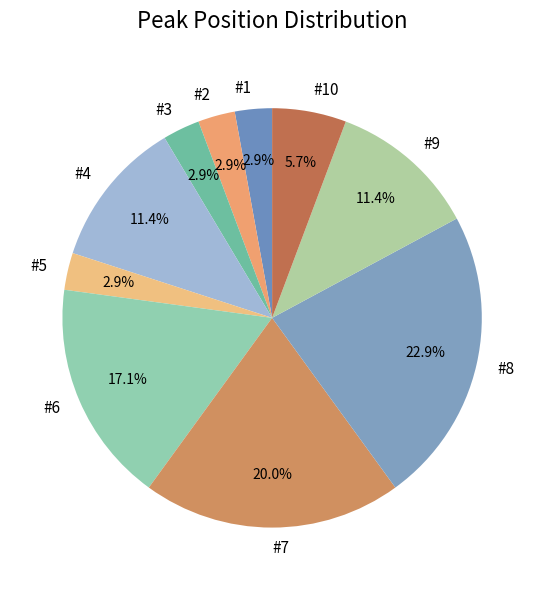

To the nearest percent, what portion does #3 represent?

3%